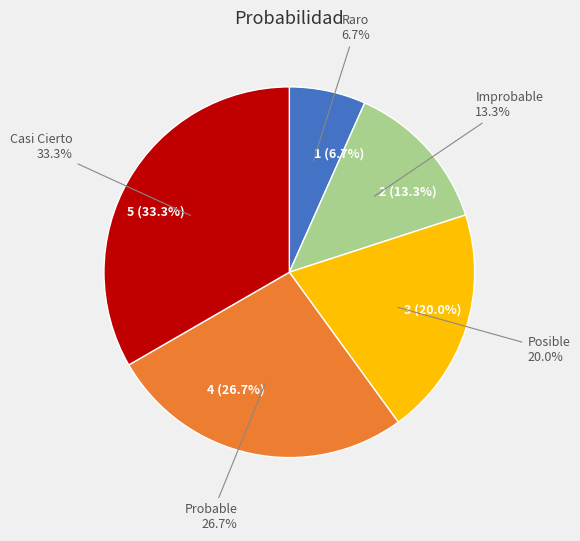

How many segments does this pie chart have?

5